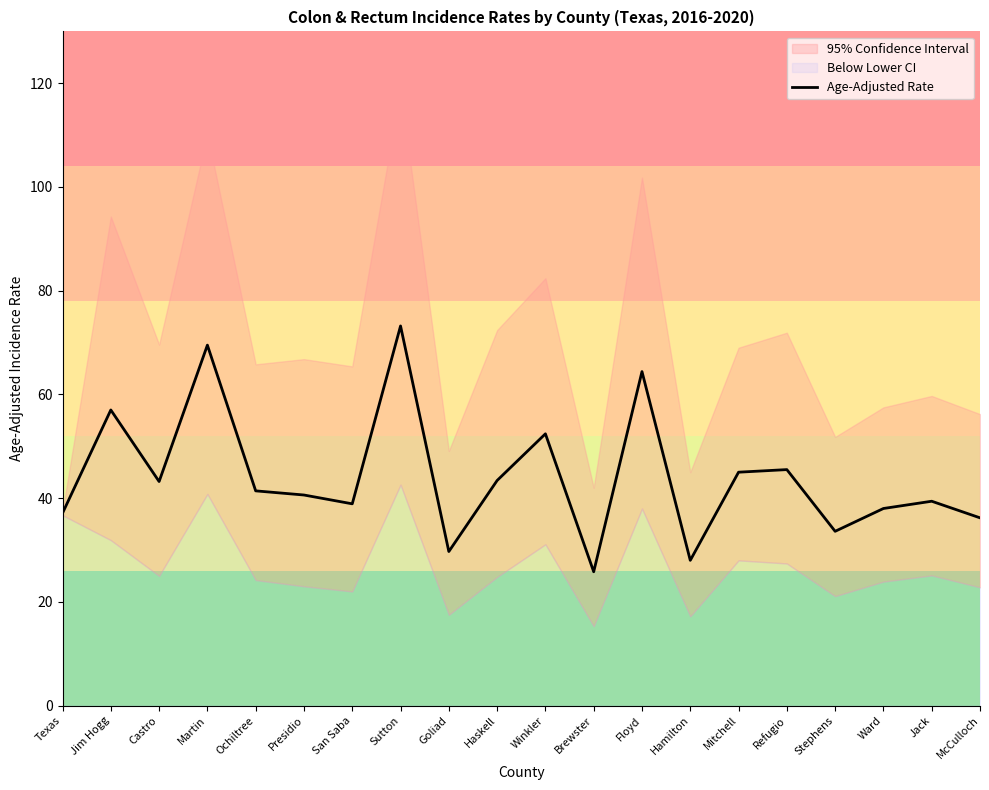

Reading right to left, transcribe all the data shown in this chart.

McCulloch=36.2	Jack=39.4	Ward=38.0	Stephens=33.6	Refugio=45.5	Mitchell=45.0	Hamilton=28.0	Floyd=64.4	Brewster=25.8	Winkler=52.4	Haskell=43.4	Goliad=29.7	Sutton=73.2	San Saba=38.9	Presidio=40.6	Ochiltree=41.4	Martin=69.5	Castro=43.2	Jim Hogg=57.0	Texas=37.1